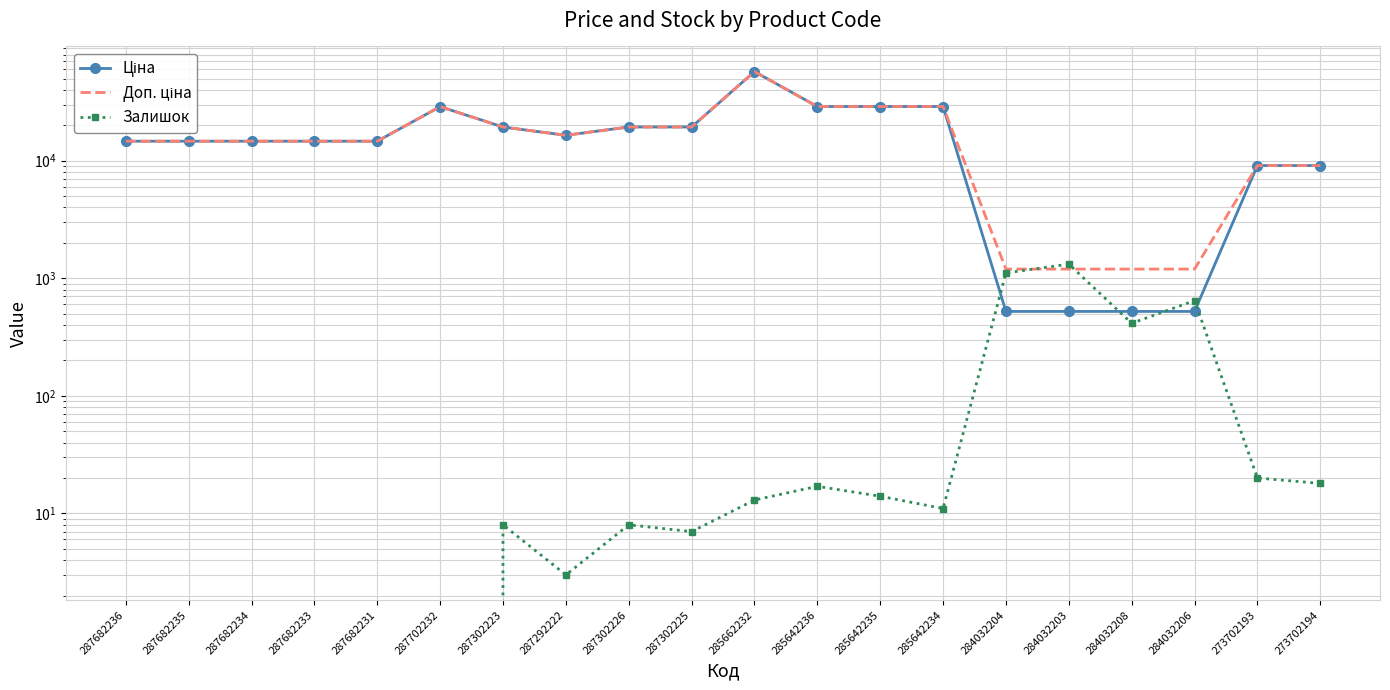

The Доп. ціна series shows 1745.2 at 284032206. True or false?

False